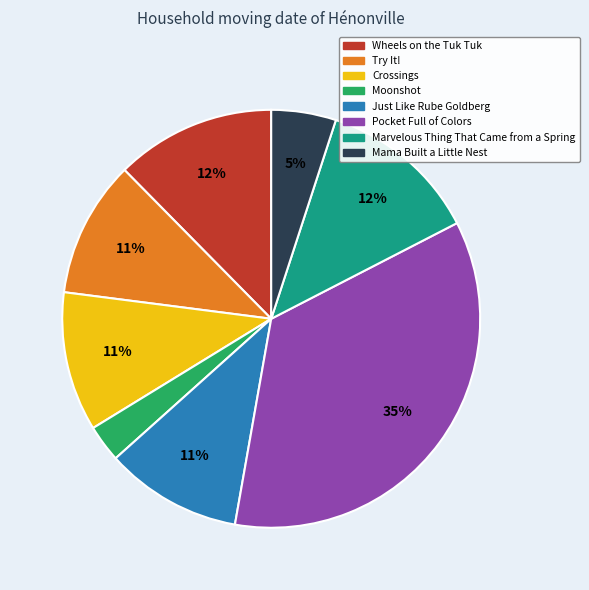

Which slice is the largest?

Pocket Full of Colors